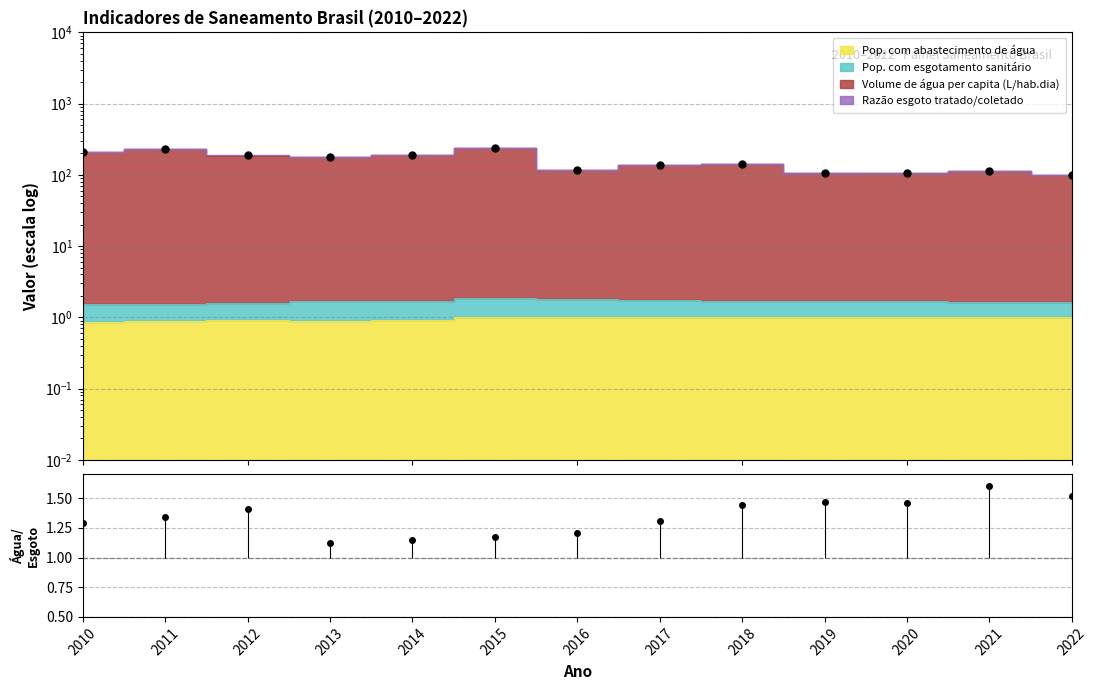

What is the lowest value of the Água/Esgoto series?

1.1